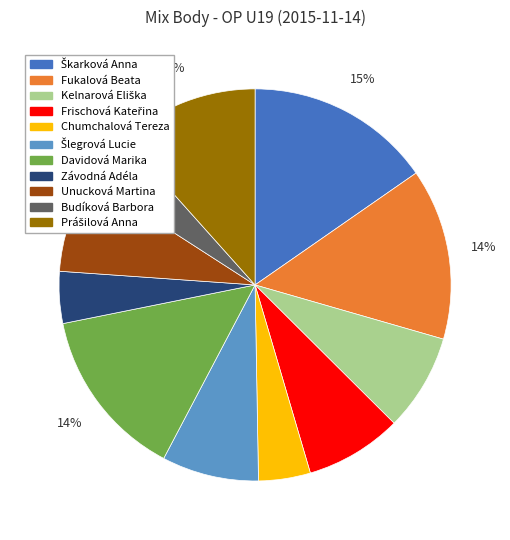

Is it true that Fukalová Beata is 14% of the pie?

True